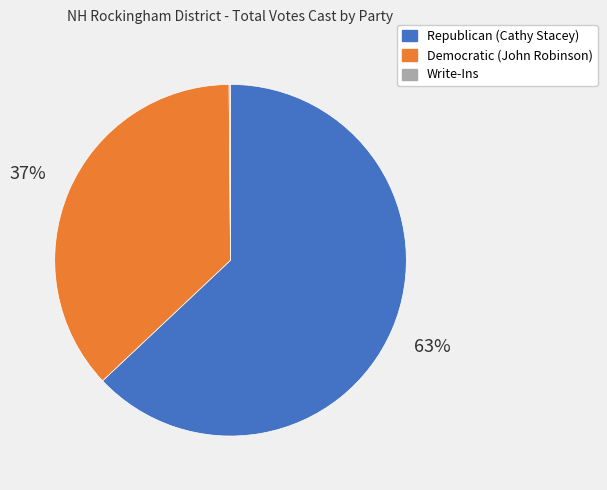

What is the largest slice in the pie chart?

Republican (Cathy Stacey)